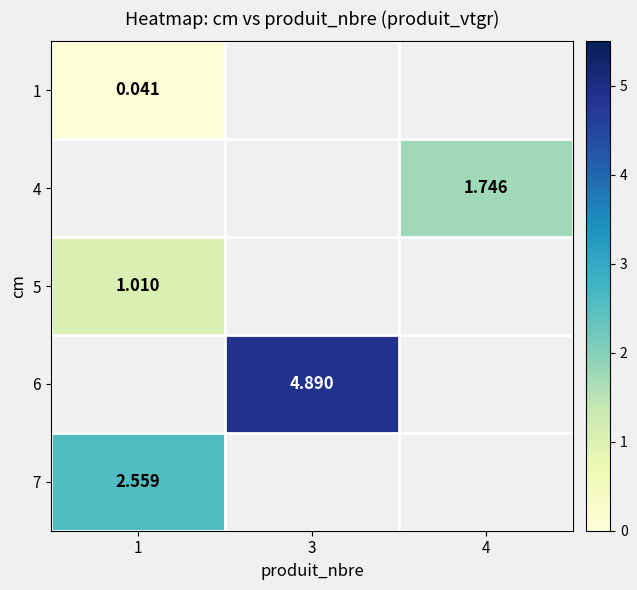

Which category has the highest value in the 5 series?

1